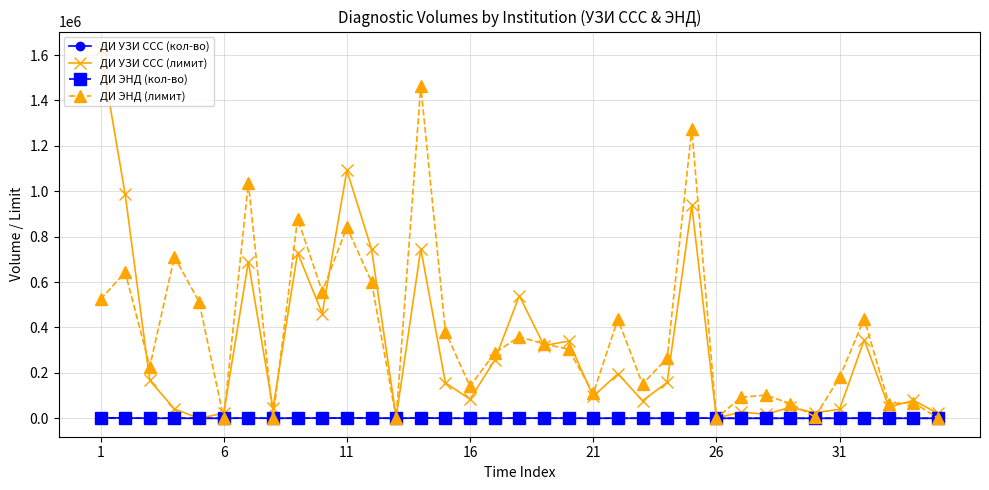

True or false: ДИ ЭНД (кол-во) has more than 1 points higher than both neighbors.

True